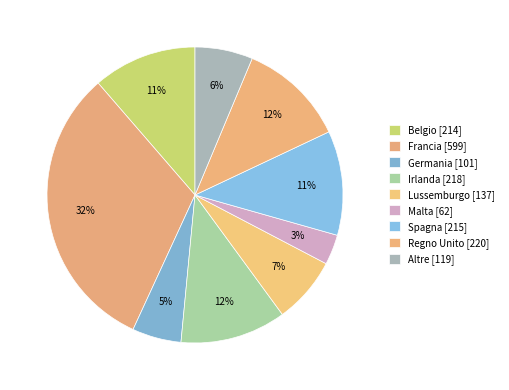

To the nearest percent, what percentage of the pie is Malta?

3%